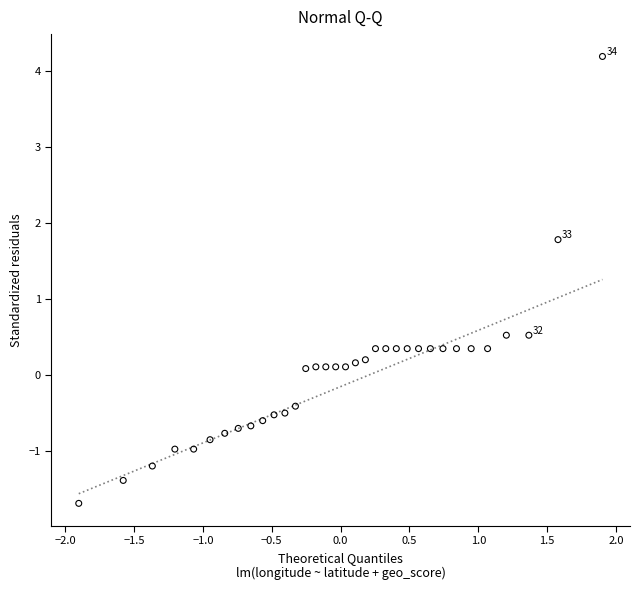

What is the range of Y values (max minus min)?

5.9